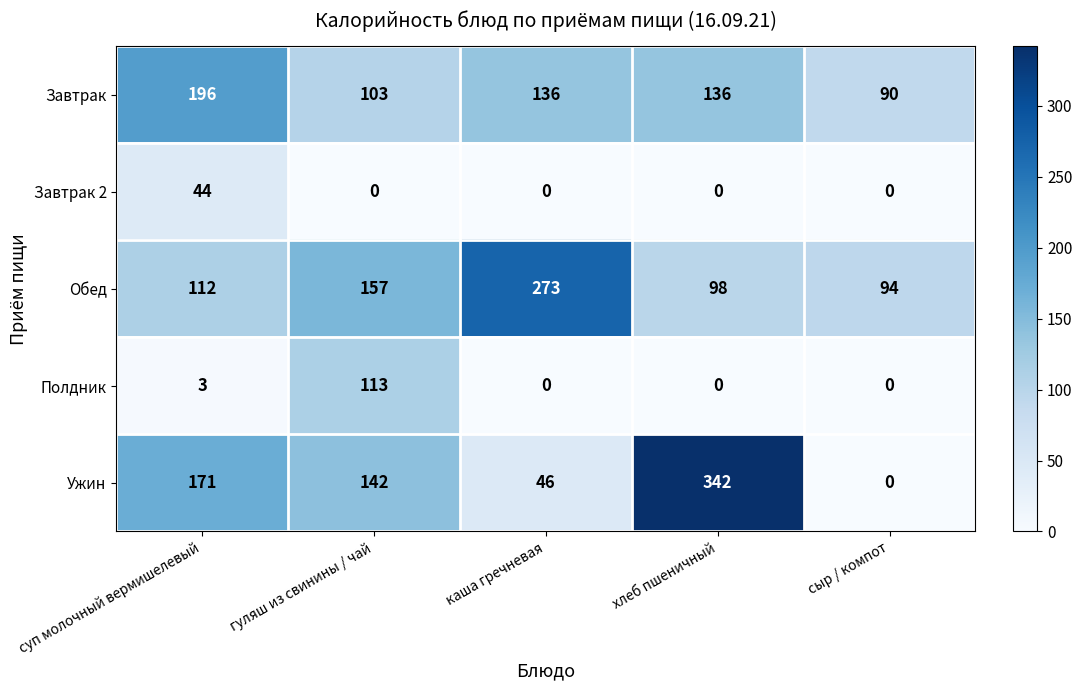

What is the spread (max minus min) of values at хлеб пшеничный?

342